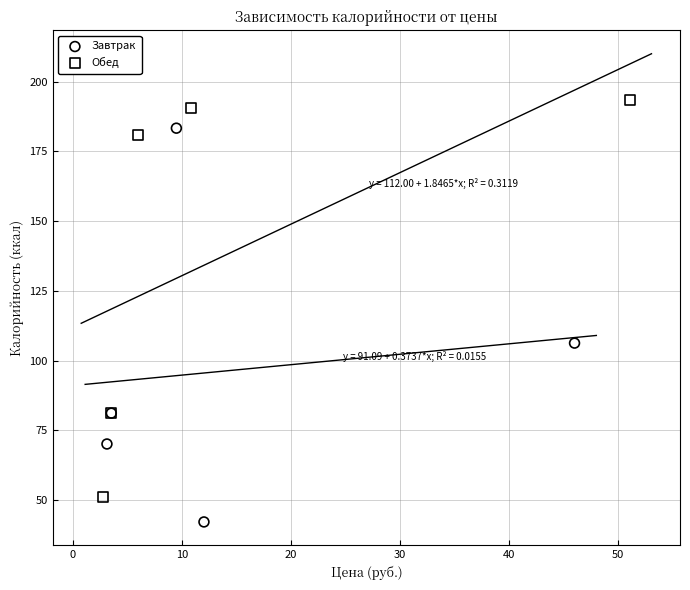

What are all the series names shown in the legend?

Завтрак, Обед